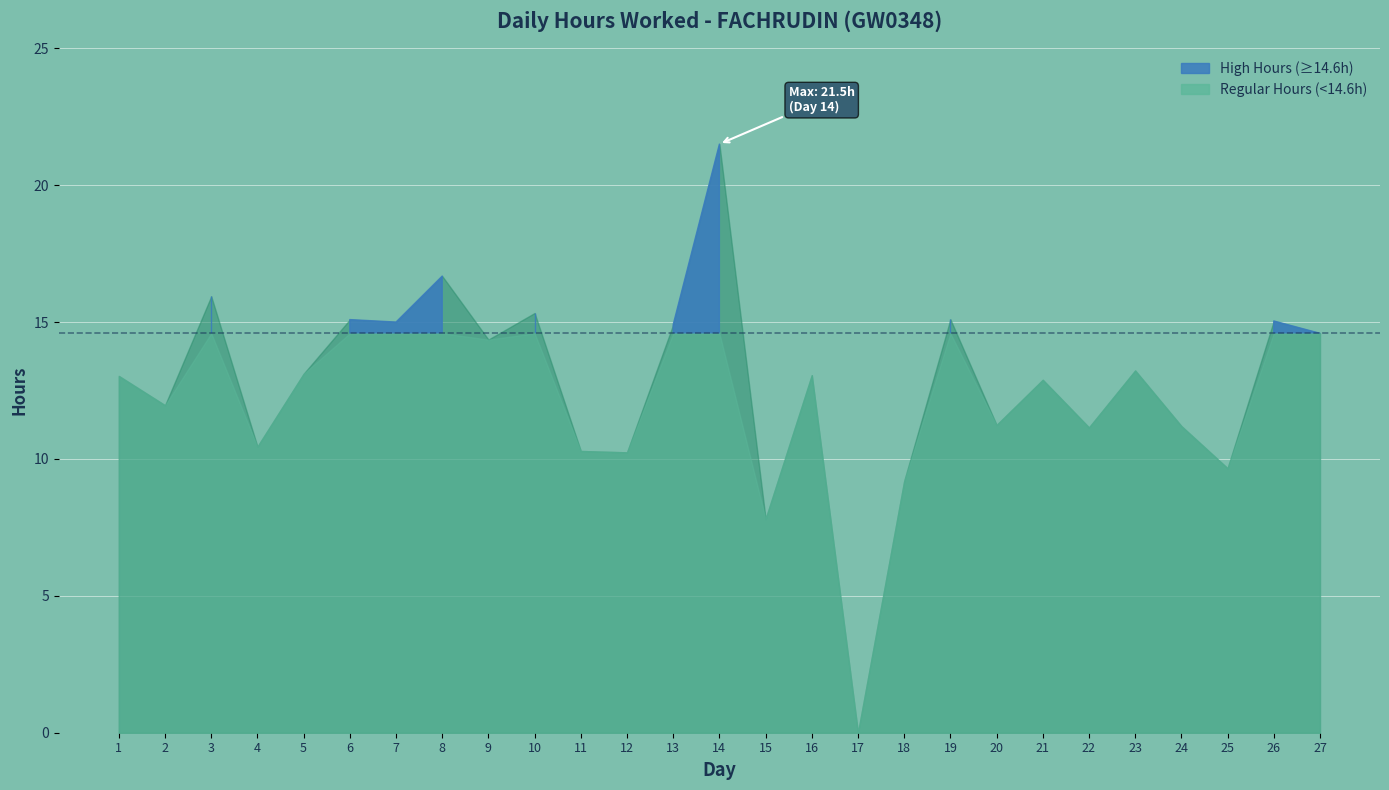

The value at 22 is 14.6. True or false?

False